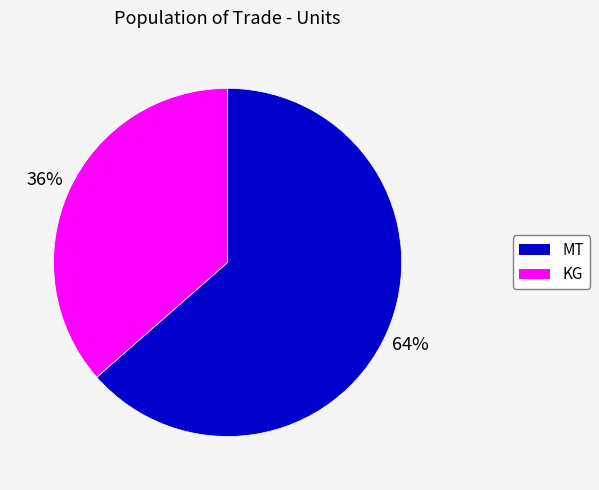

How many slices are in this pie chart?

2